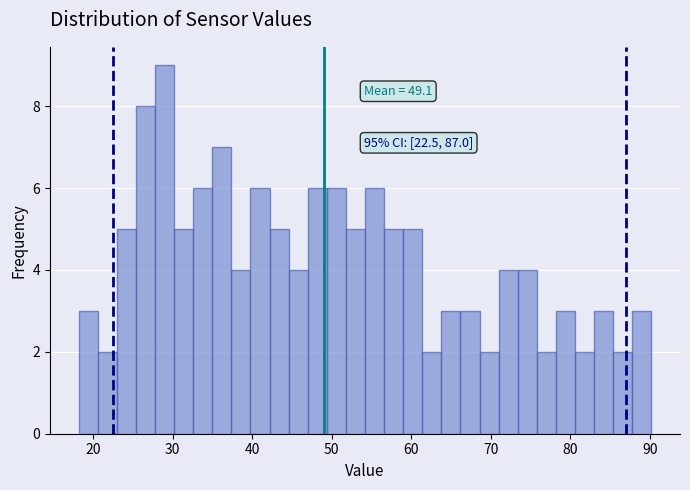

Read against the x-axis, roughly where is the centre of the tallest bar?

29